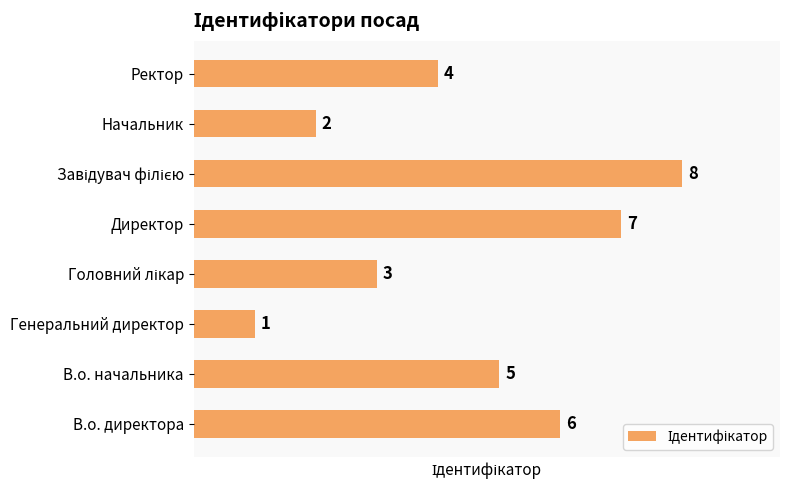

What is the change in value from В.о. начальника to Директор?

+2